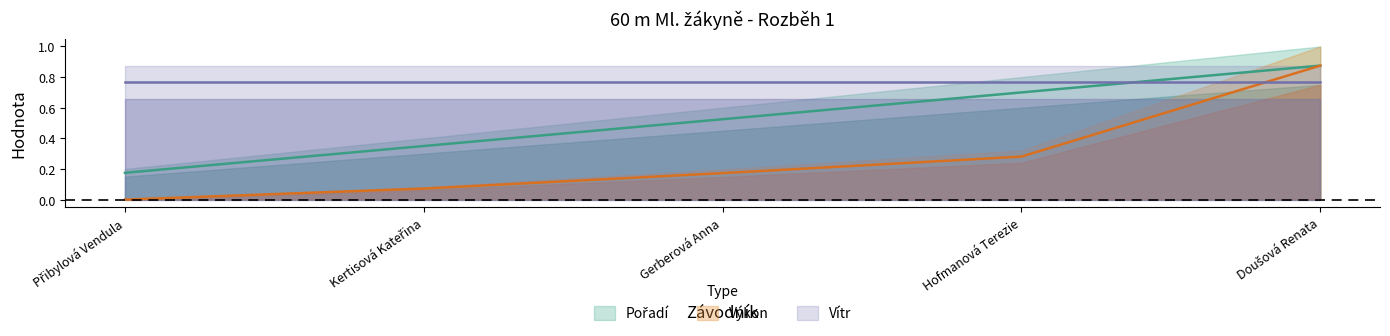

How many Pořadí values are between 0 and 1?

5